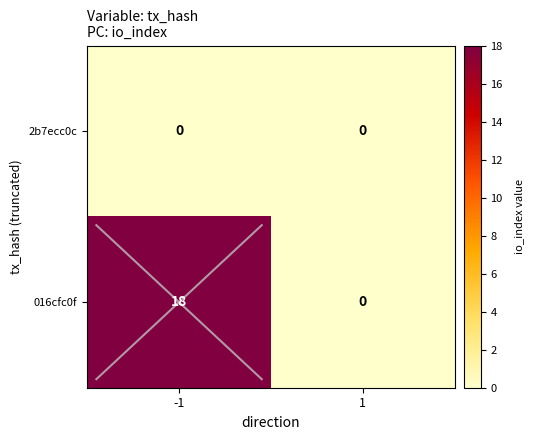

Rank the categories by 016cfc0f value from lowest to highest.

1, -1